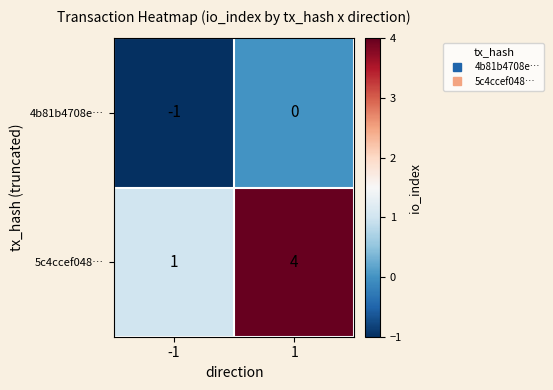

Reading left to right, list all the values displayed in this chart.

4b81b4708e…: -1=-1	1=0
5c4ccef048…: -1=1	1=4